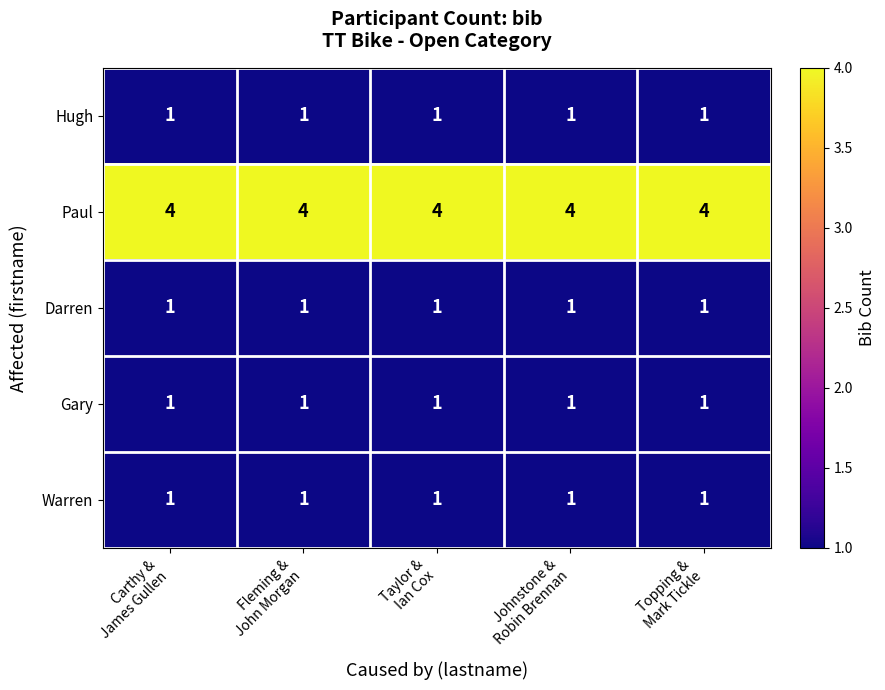

What is the sum of all Gary values?

5